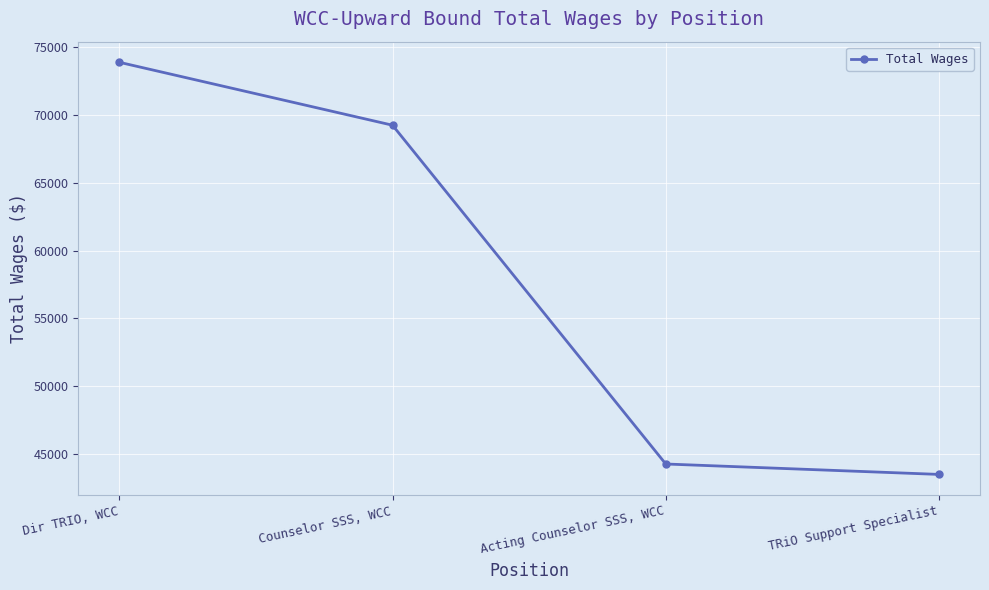

Reading right to left, transcribe all the data shown in this chart.

TRiO Support Specialist=43500	Acting Counselor SSS, WCC=44268	Counselor SSS, WCC=69233	Dir TRIO, WCC=73871